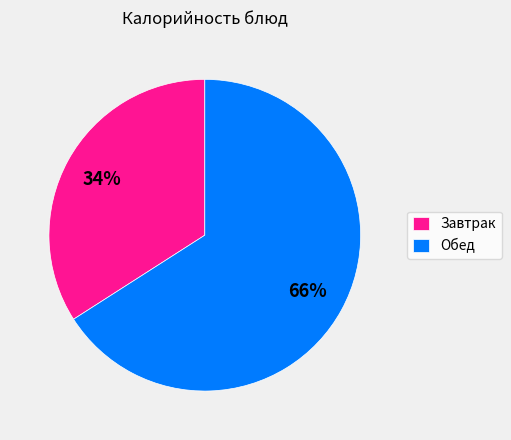

Does any single category account for the majority?

Yes